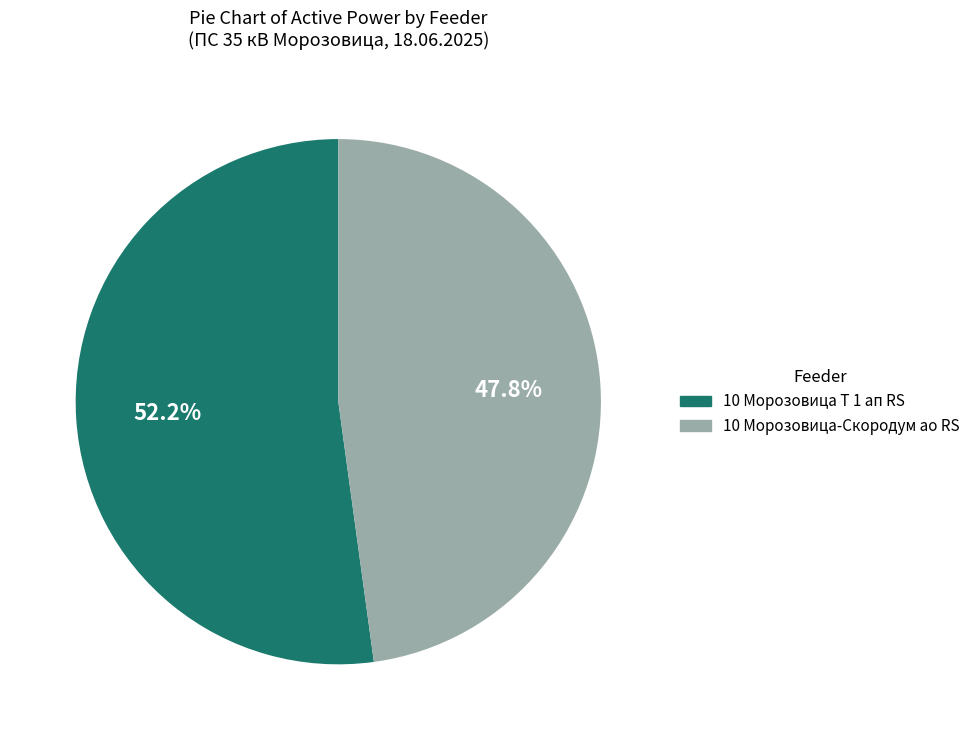

Does any single category account for the majority?

Yes